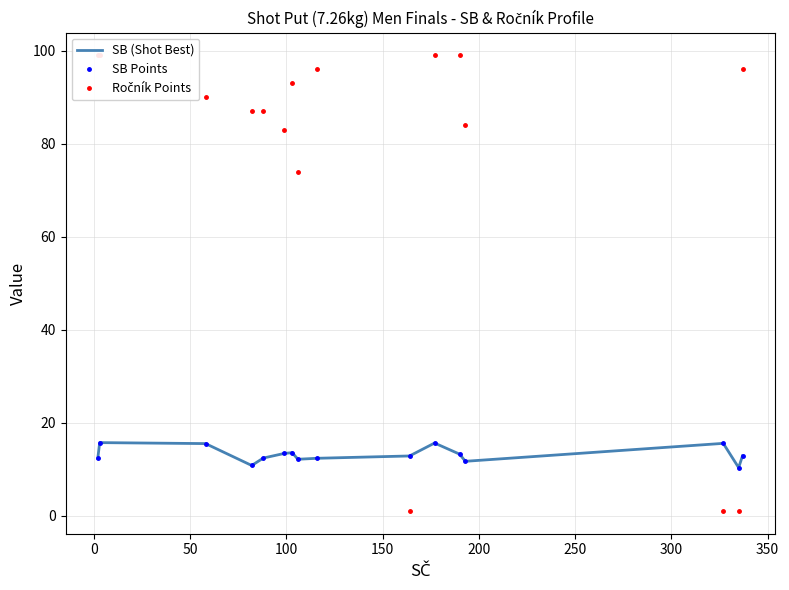

After their last crossing, which series has the higher values: SB Points or Ročník Points?

Ročník Points